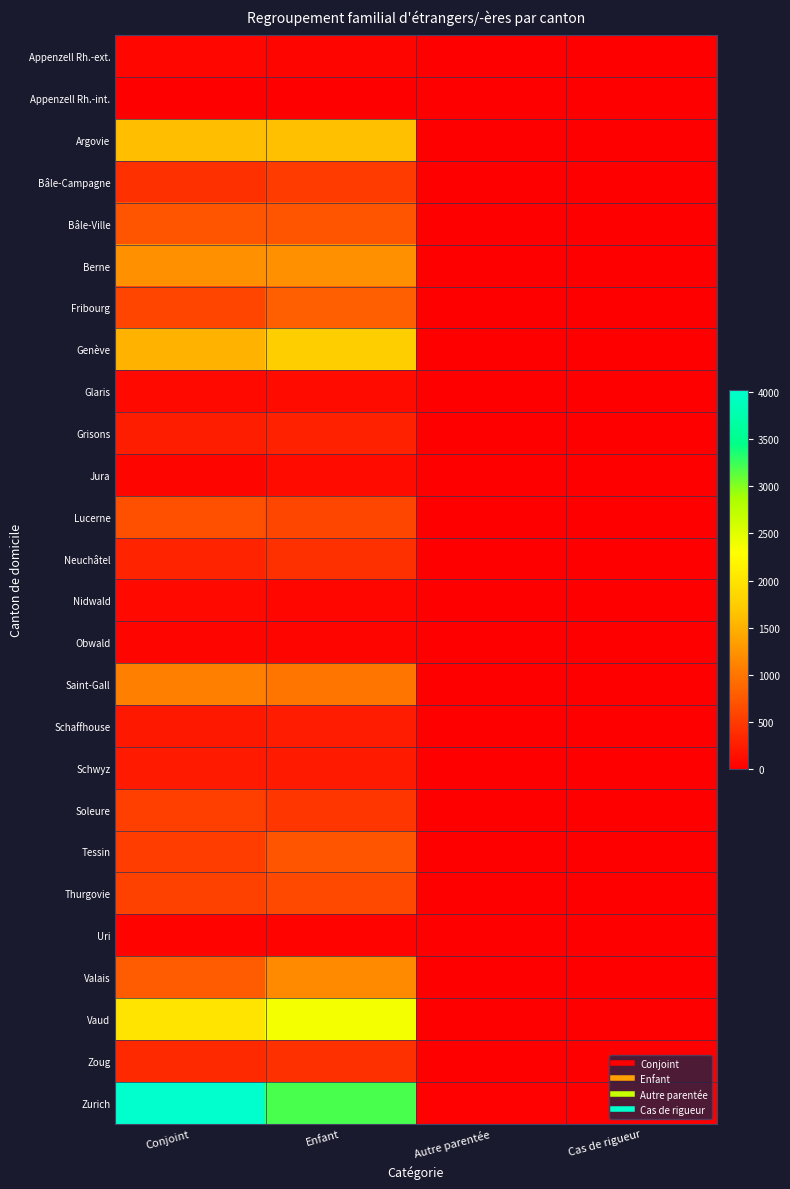

Which series has the widest spread of values?

Zurich